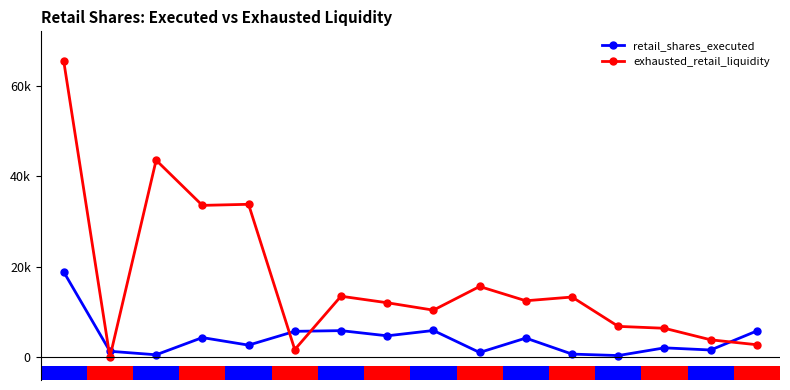

What is the value of the exhausted_retail_liquidity bar at the 15th from the left?

3876